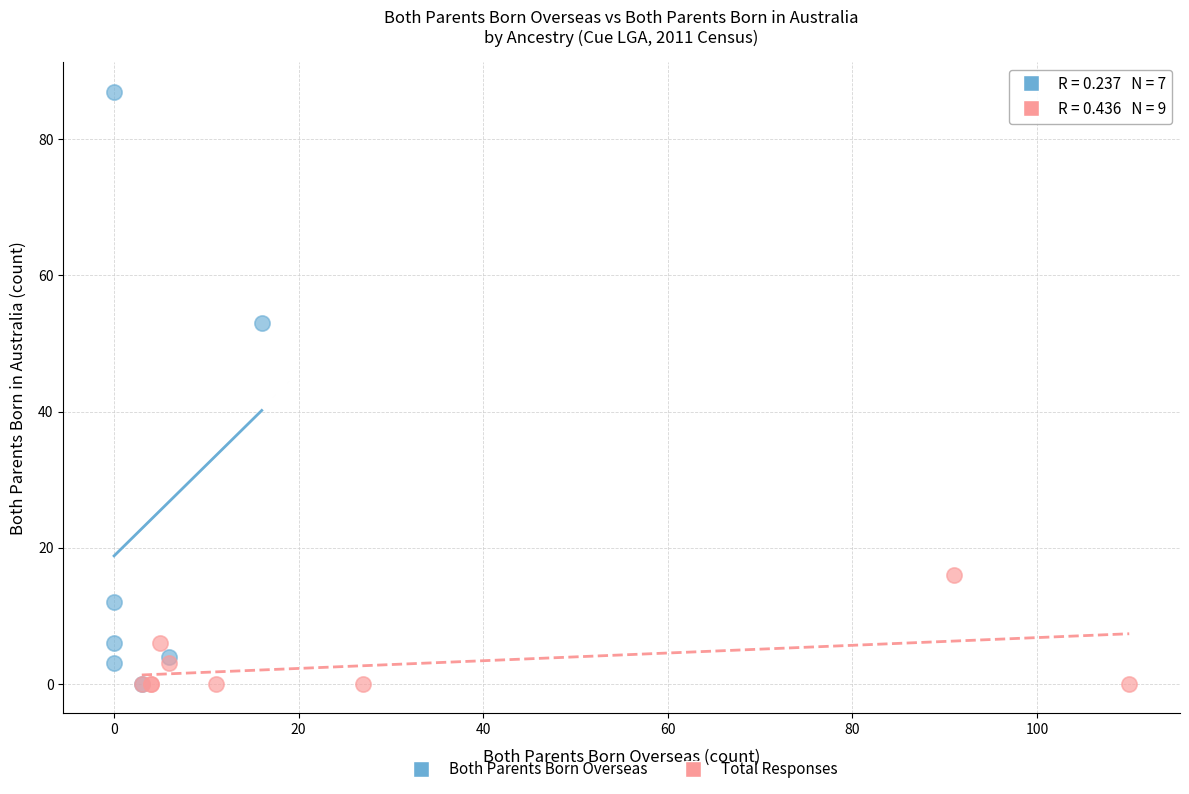

What are all the series names shown in the legend?

Both Parents Born Overseas, Total Responses